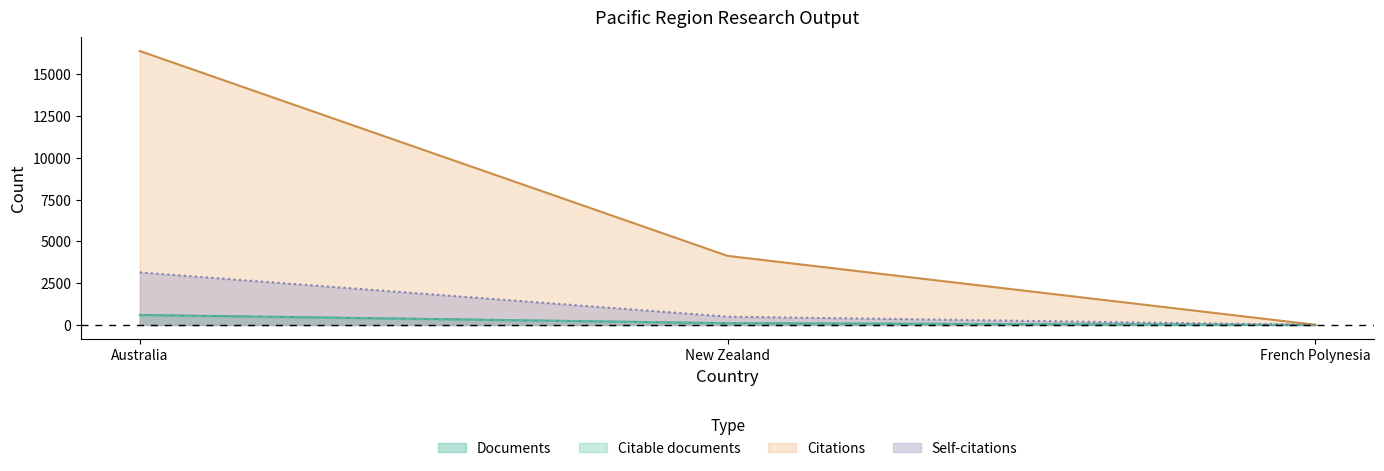

What is the highest value of the Documents series?

602